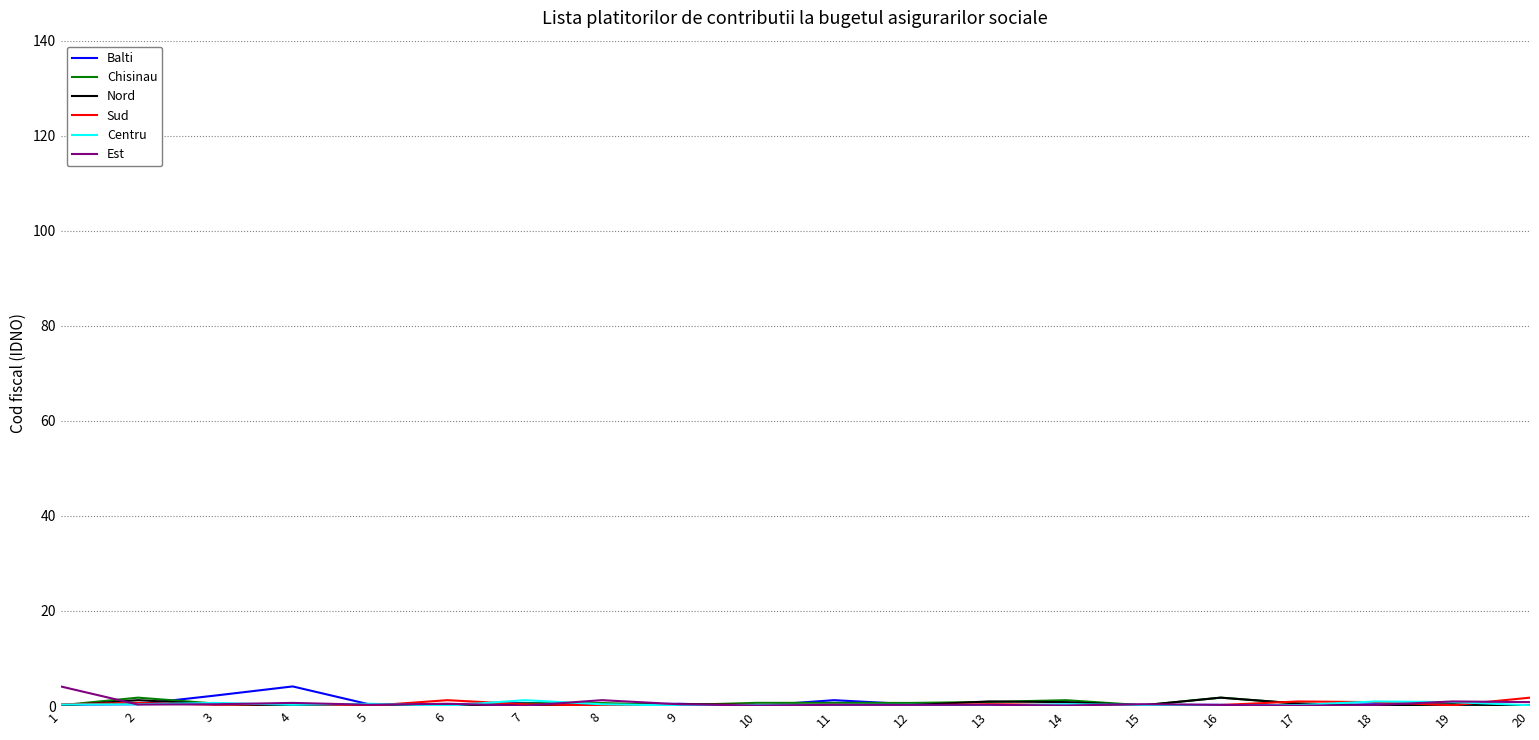

Which series changed the most between 4 and 7?

Balti